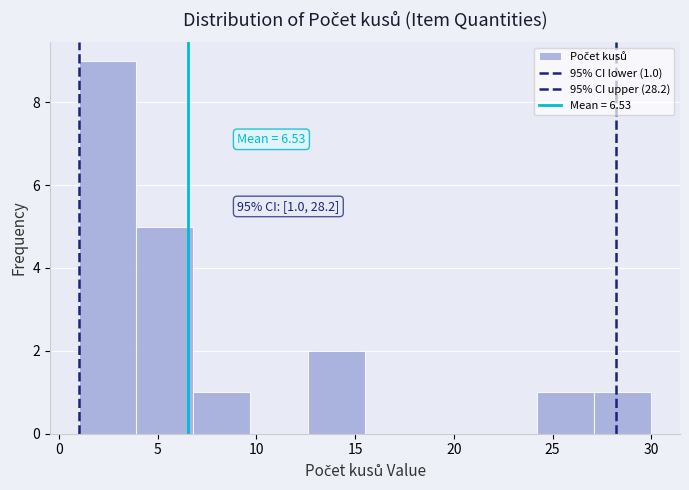

Which range on the x-axis has the tallest bar?

1.0 to 3.9